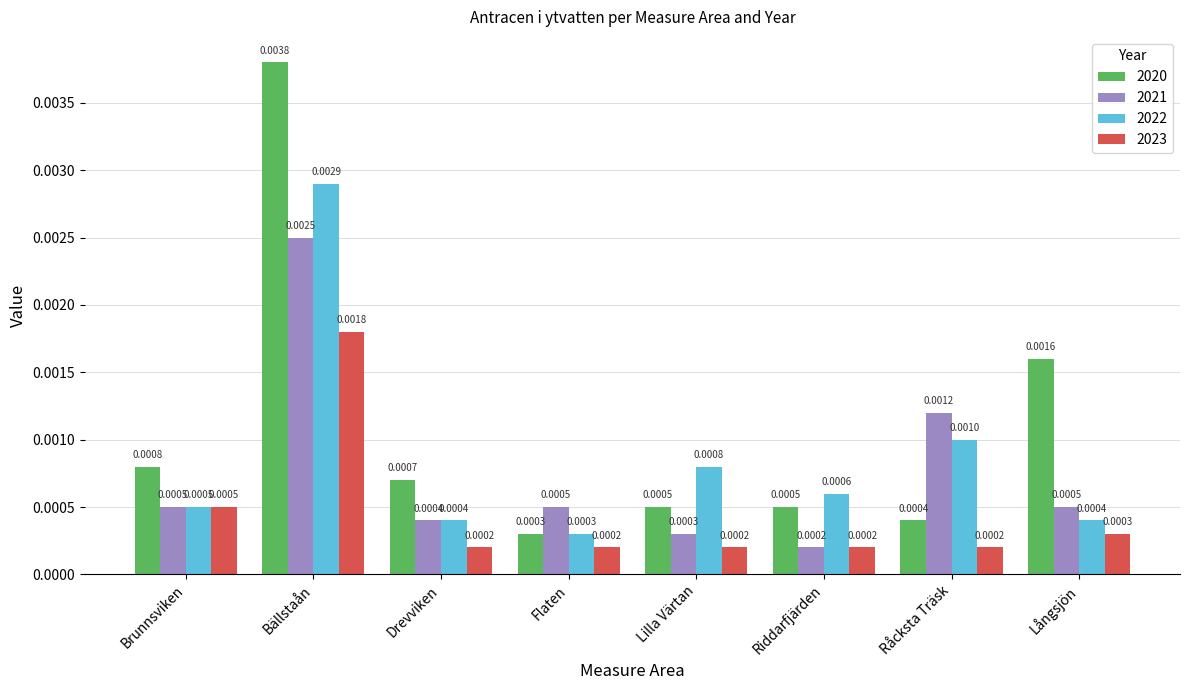

Which series has the widest spread of values?

2020